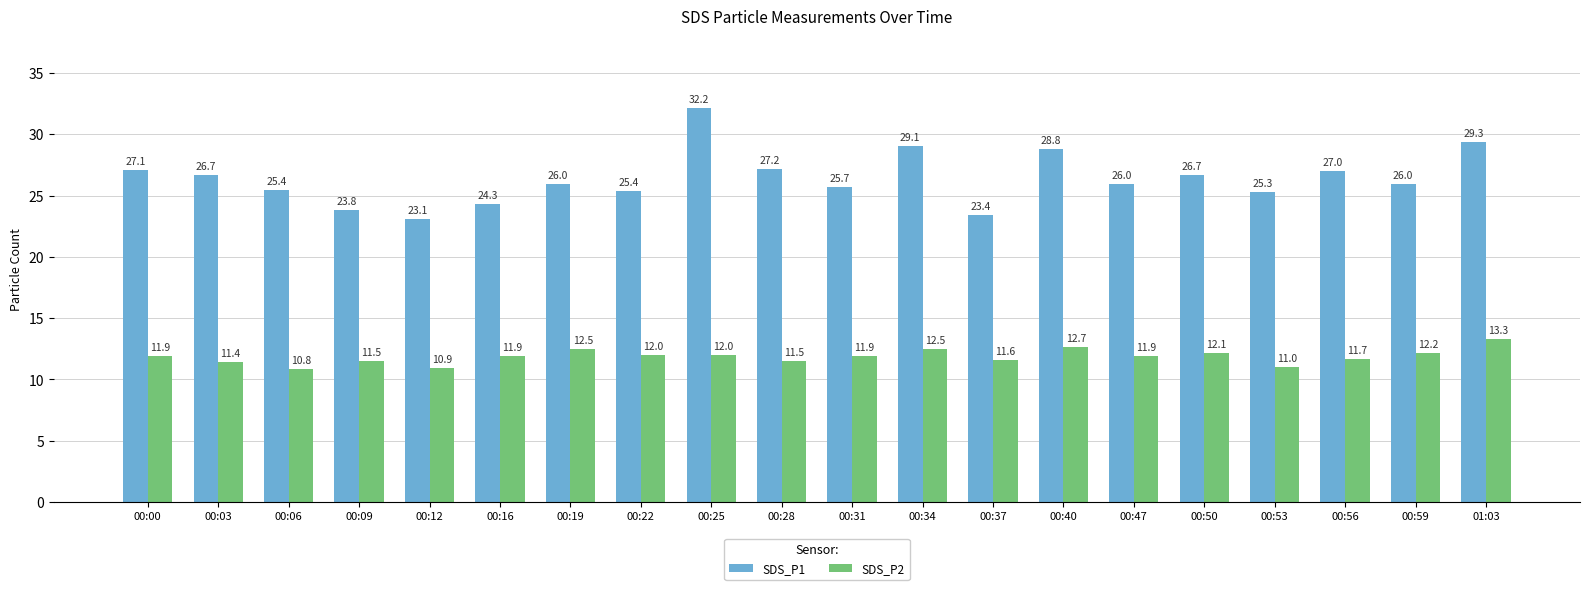

What position from the left is 00:25?

9